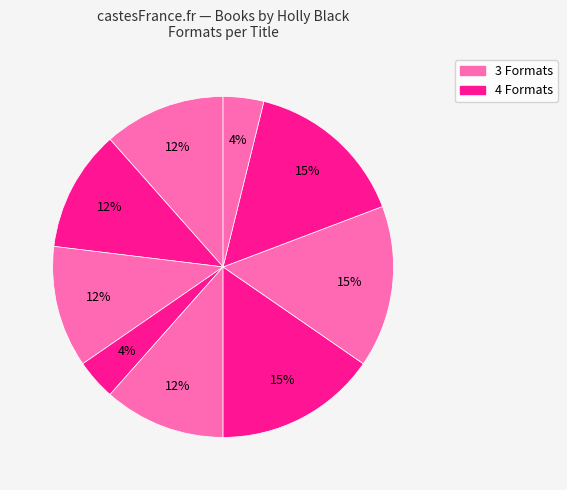

How many segments does this pie chart have?

9